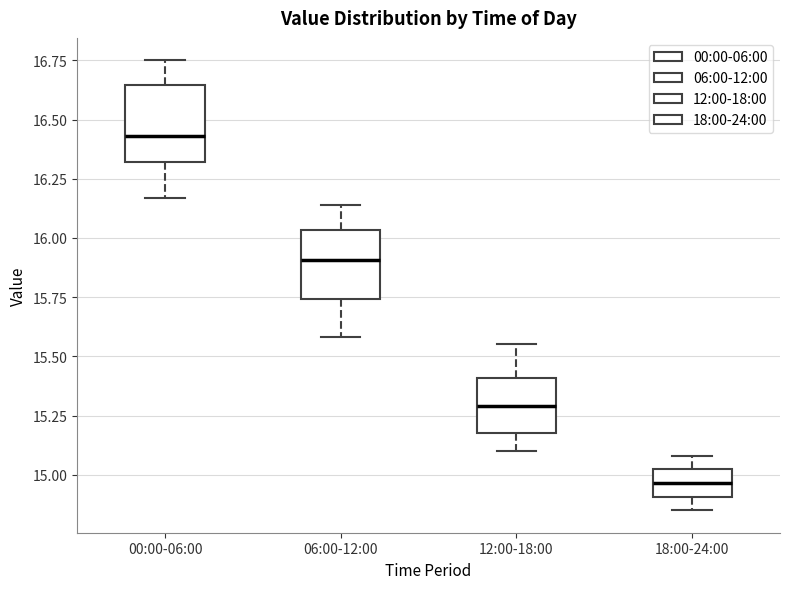

Reading left to right, transcribe this box plot: for each box, give where its median line is, the range the box spans, and where its two whiskers end, as read against the y-axis. The values are not printed on the chart, so give them approximately, as read against the axis.

00:00-06:00: median 16.45, box 16.30 to 16.65, whiskers 16.15 to 16.75
06:00-12:00: median 15.90, box 15.75 to 16.05, whiskers 15.60 to 16.15
12:00-18:00: median 15.30, box 15.20 to 15.40, whiskers 15.10 to 15.55
18:00-24:00: median 14.95, box 14.90 to 15.00, whiskers 14.85 to 15.10